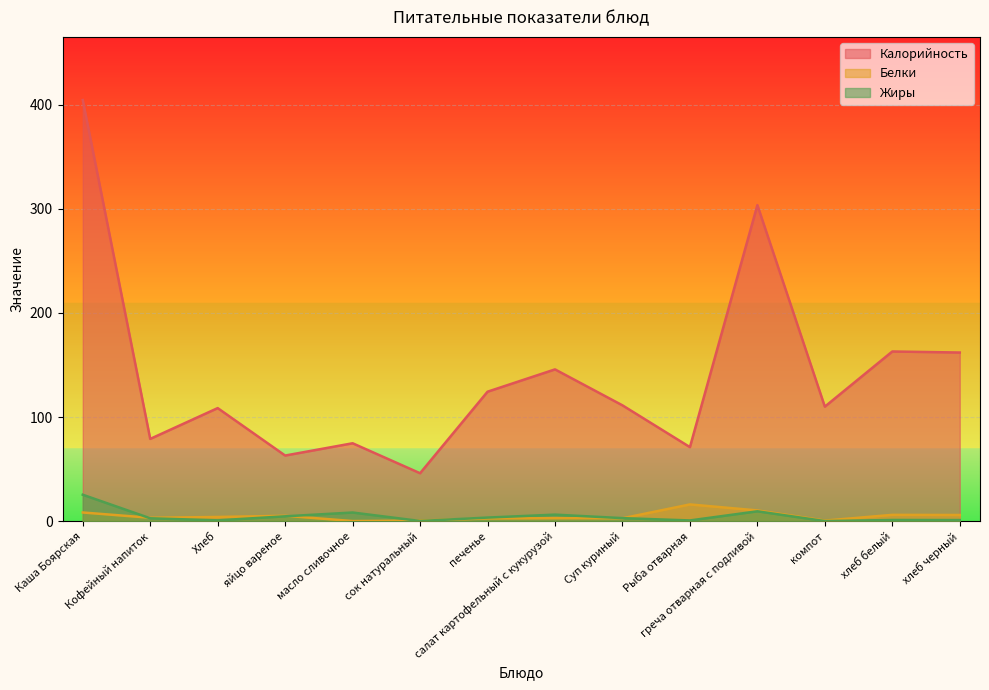

True or false: Белки has more than 1 points higher than both neighbors.

True